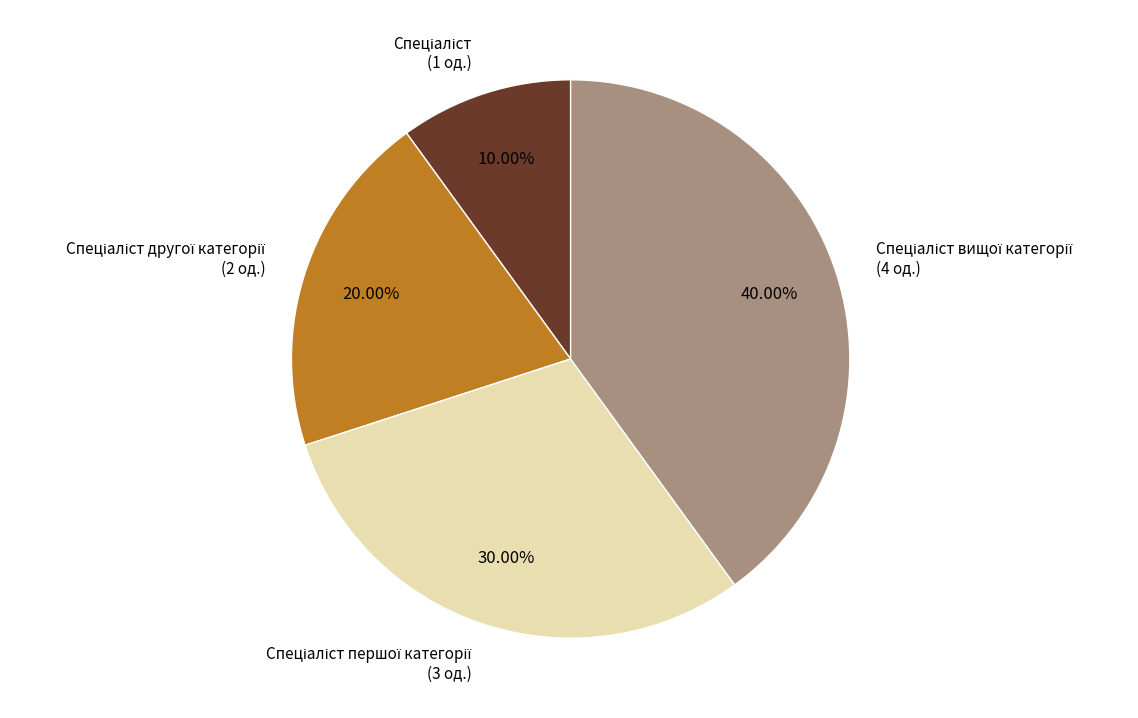

Is there a majority slice in this chart?

No